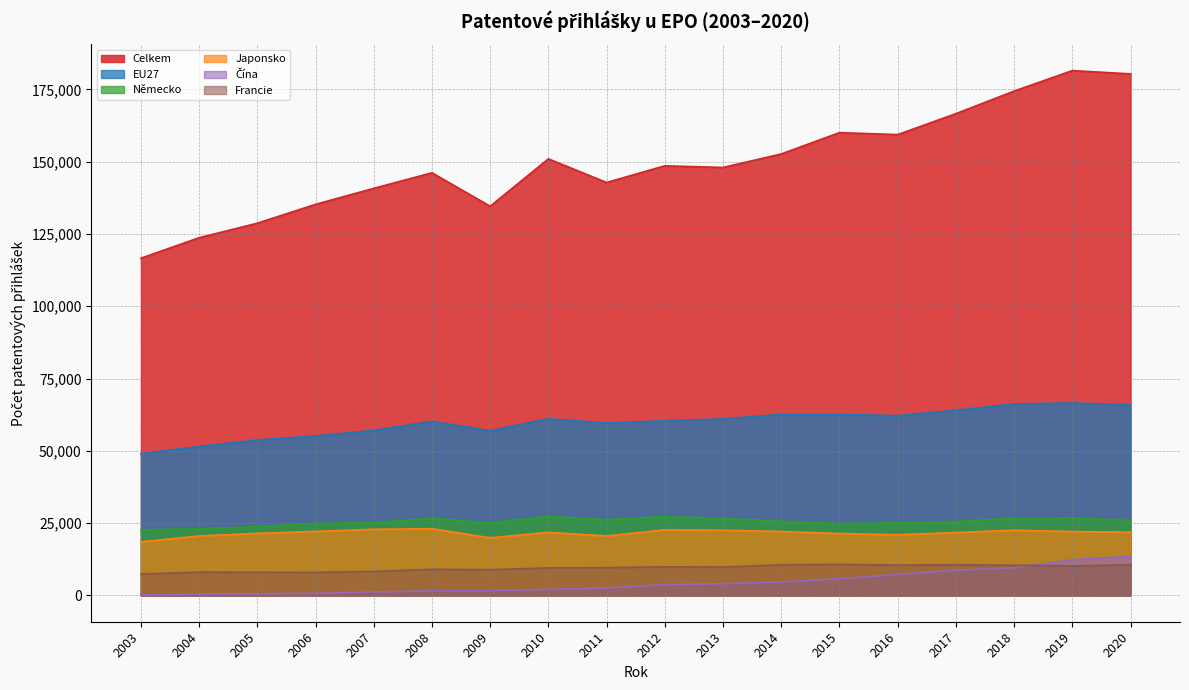

What is the sum of the EU27 values at 2015 and 2013?

123634